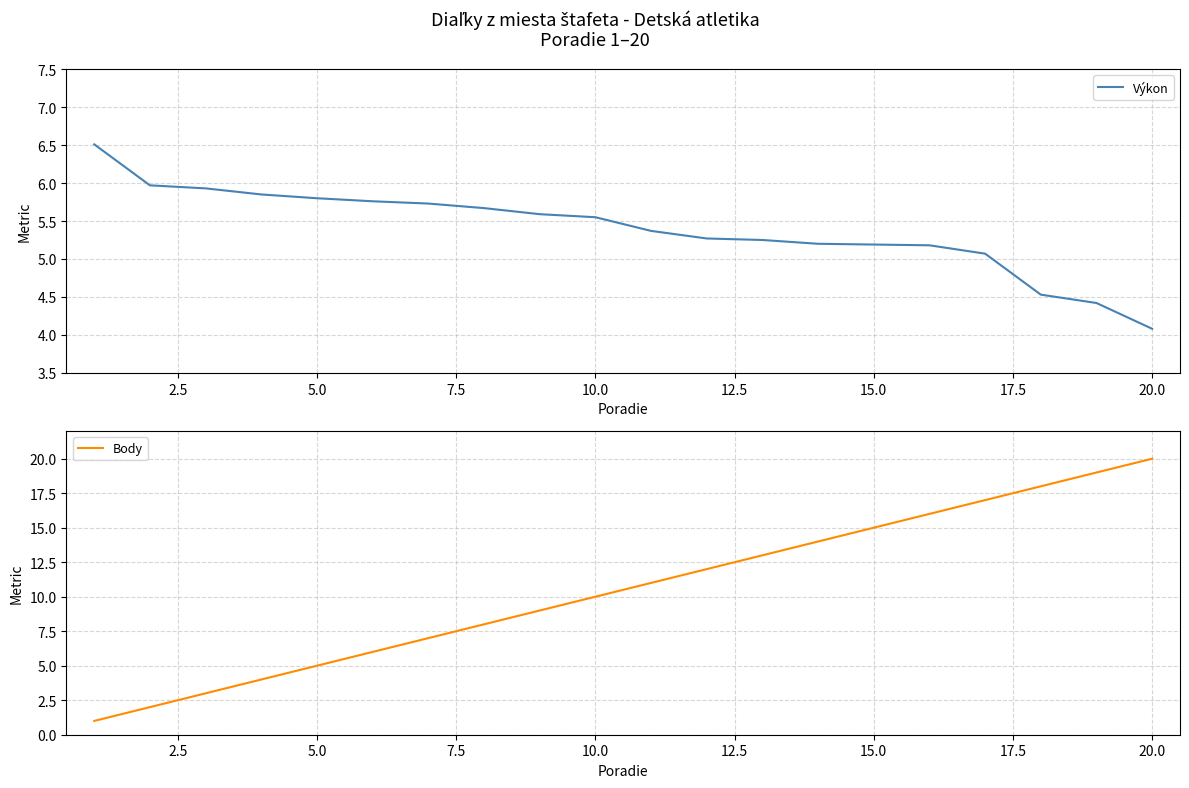

True or false: Body and Výkon intersect in this chart.

True